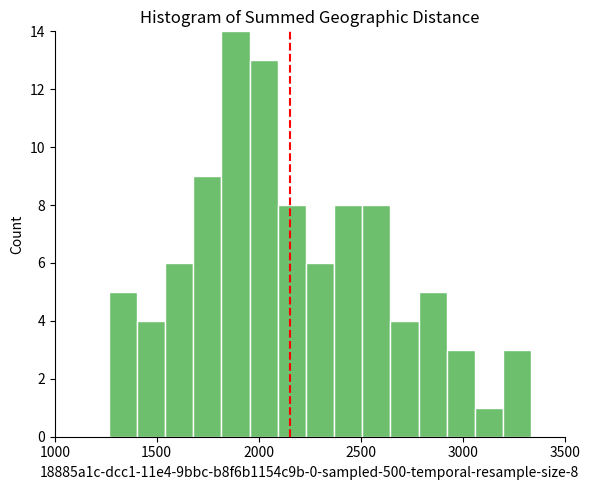

Read against the x-axis, roughly where is the centre of the tallest bar?

1900